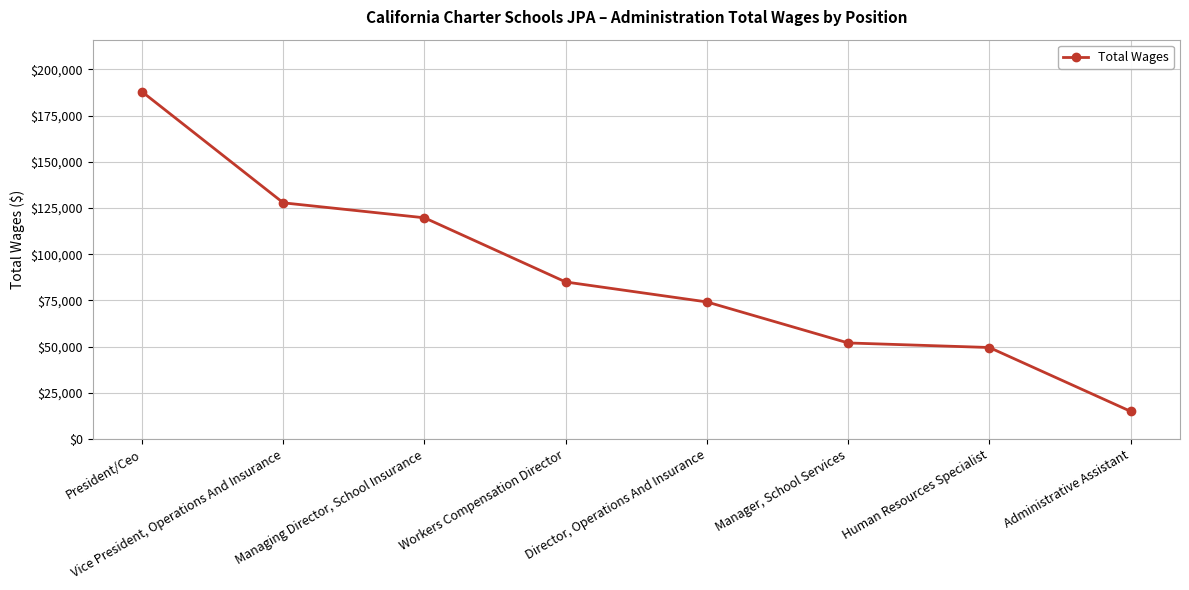

The value at Workers Compensation Director is 59352. True or false?

False